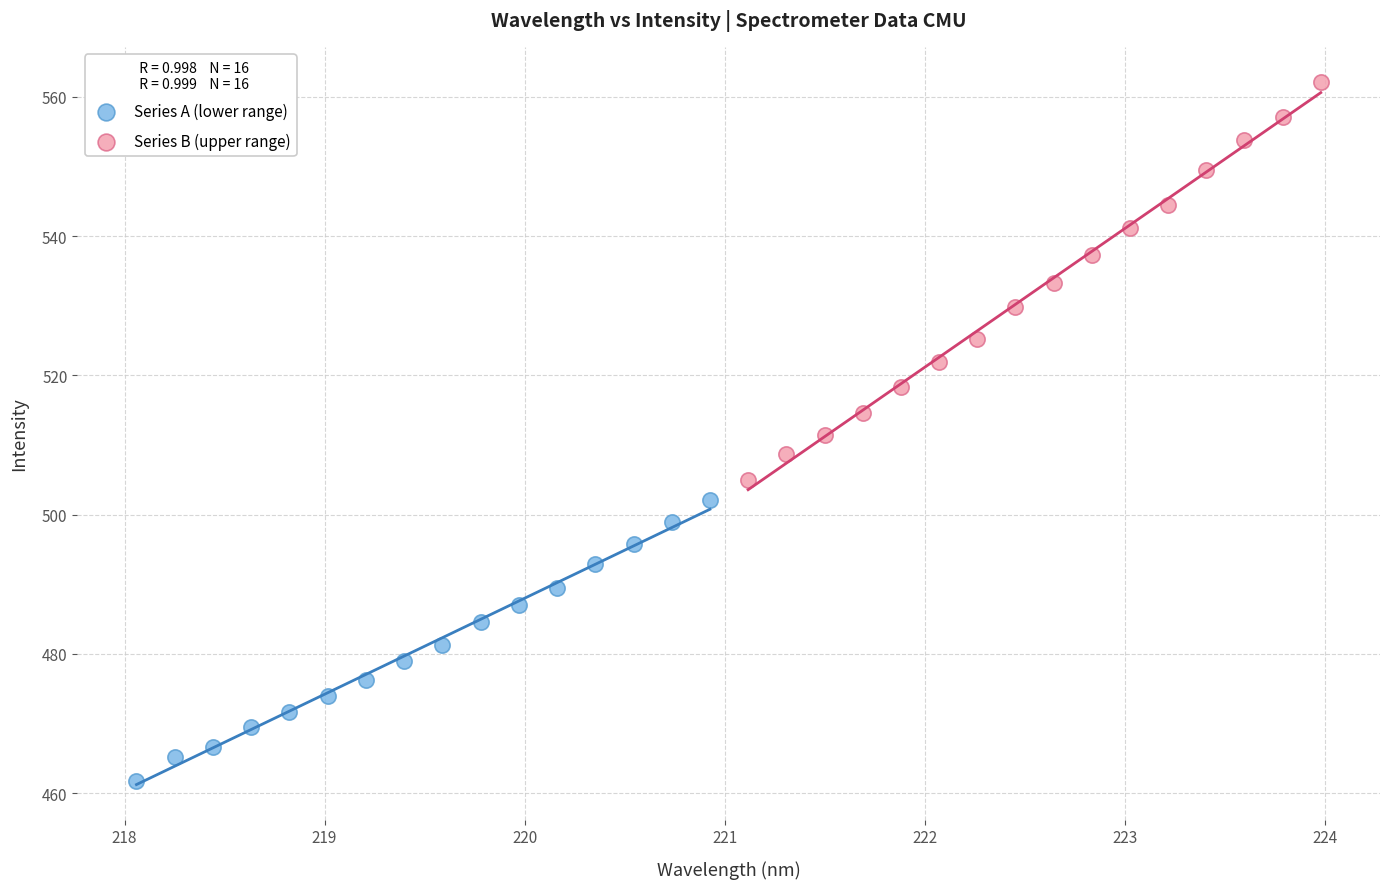

What are all the series names shown in the legend?

Series A (lower range), Series B (upper range)